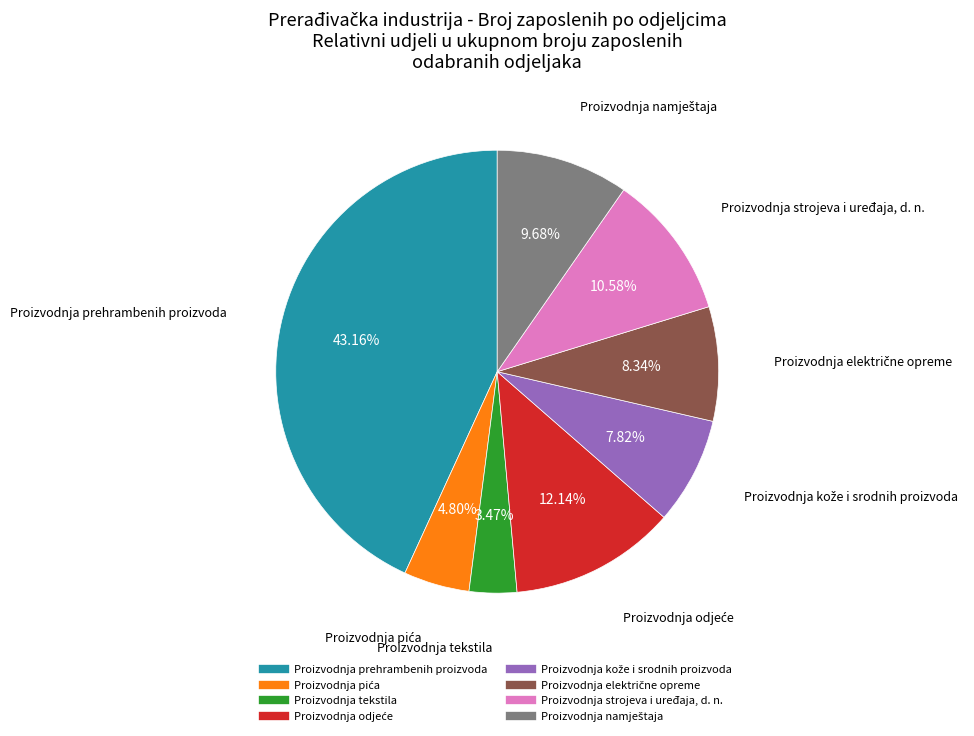

What is the largest slice in the pie chart?

Proizvodnja prehrambenih proizvoda